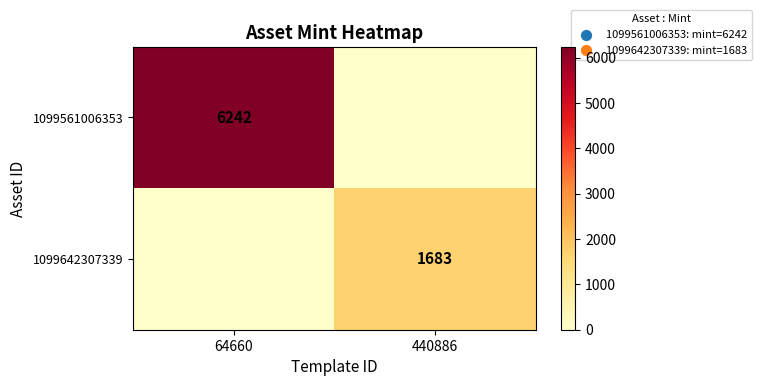

Is the value of 1099561006353 at 64660 greater than the value of 1099642307339 at 440886?

Yes